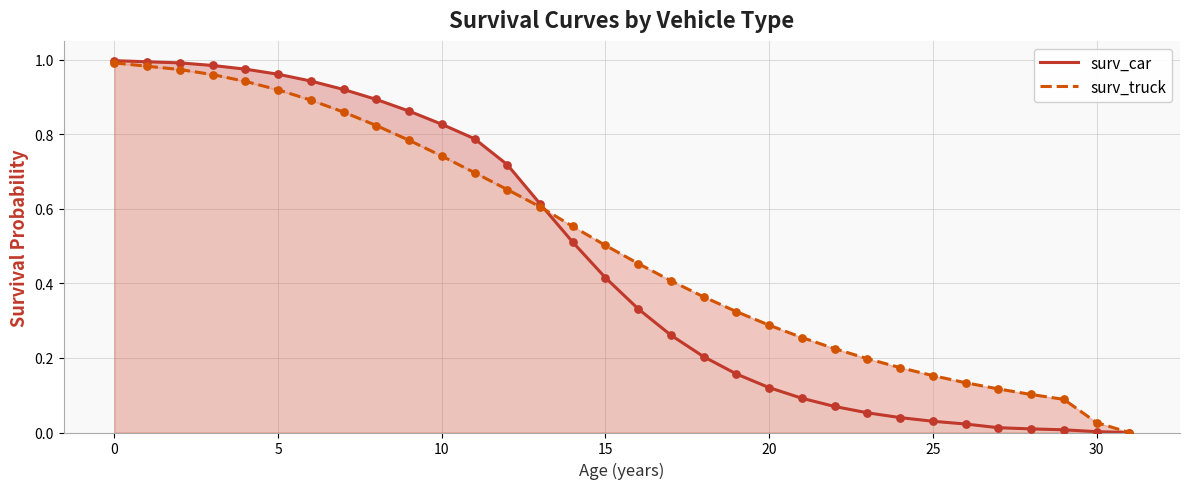

Which series contains the lowest Y value?

surv_car